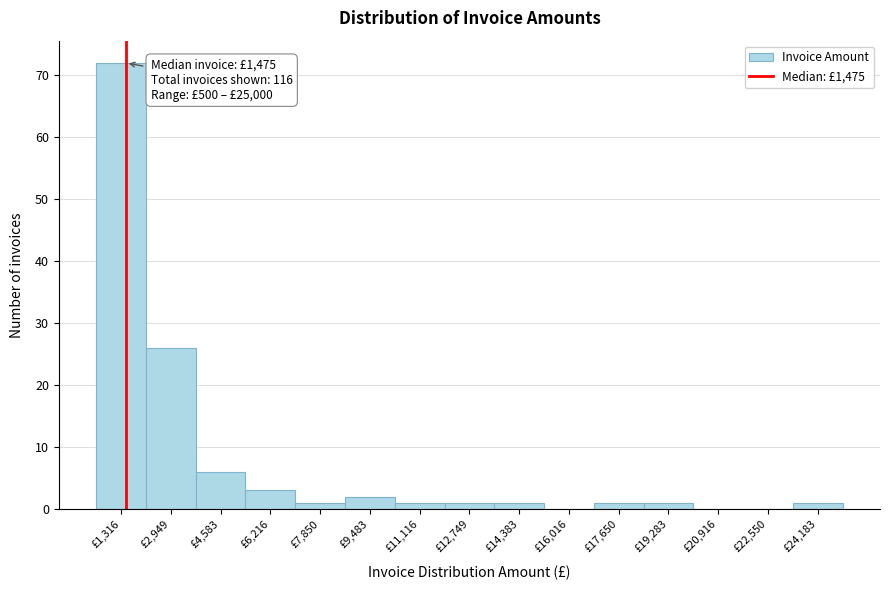

Over which range of the x-axis is the bar tallest?

600 to 2200